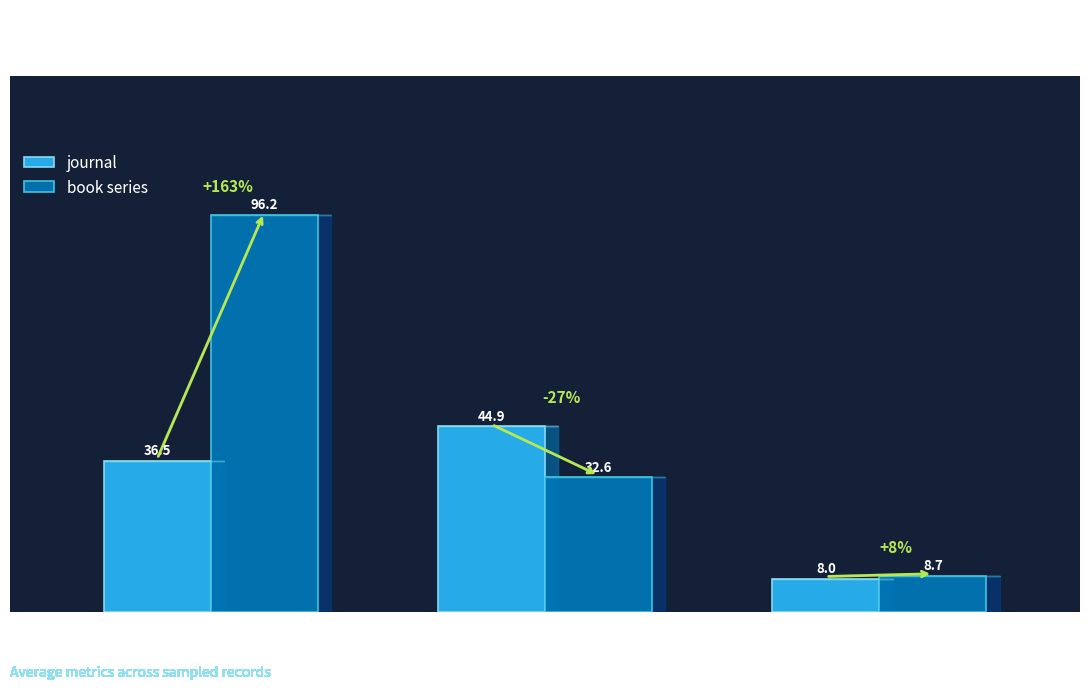

What is the value of the book series bar at the 3rd from the left?

8.7